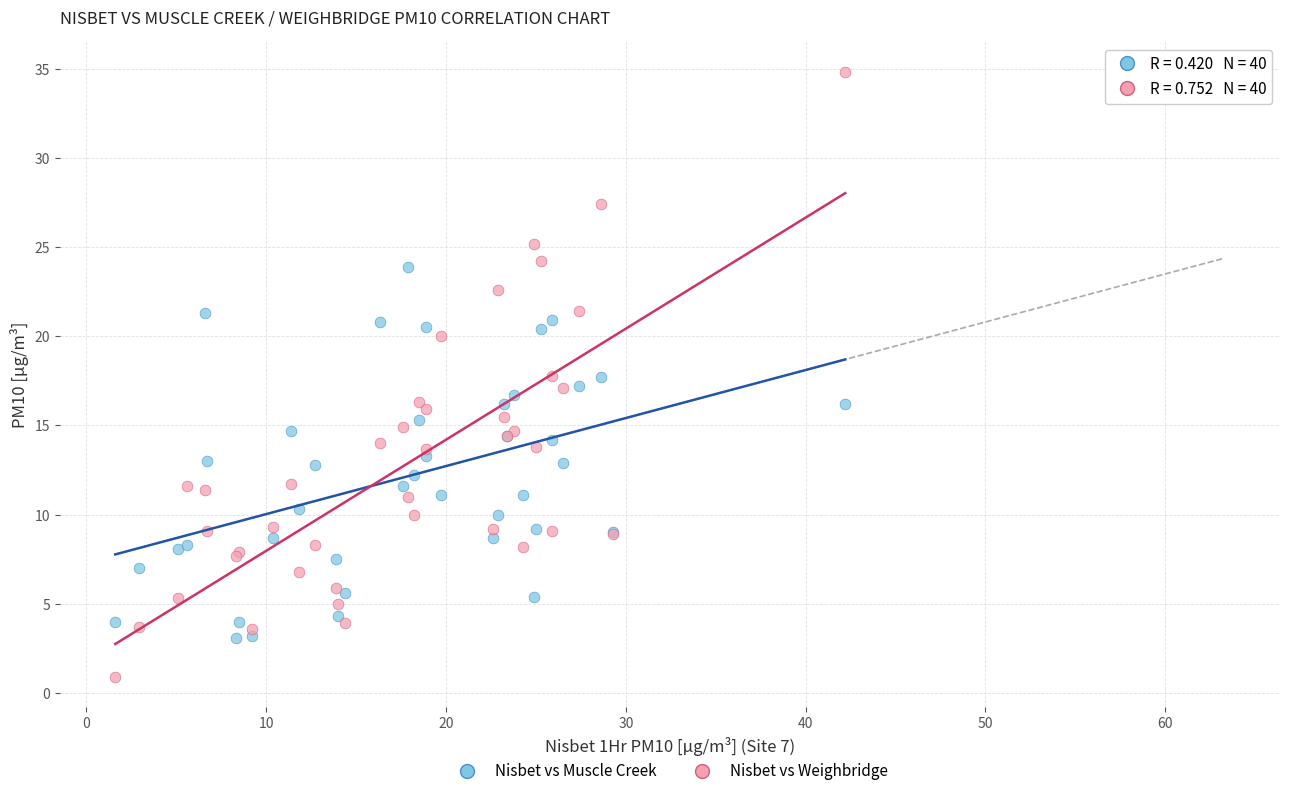

What are all the series names shown in the legend?

Nisbet vs Muscle Creek, Nisbet vs Weighbridge